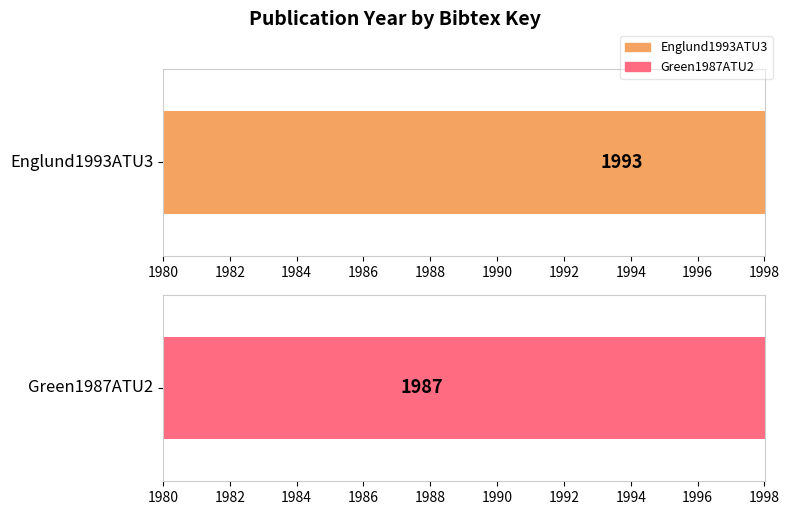

Is it true that the value at Englund1993ATU3 is 3164?

False